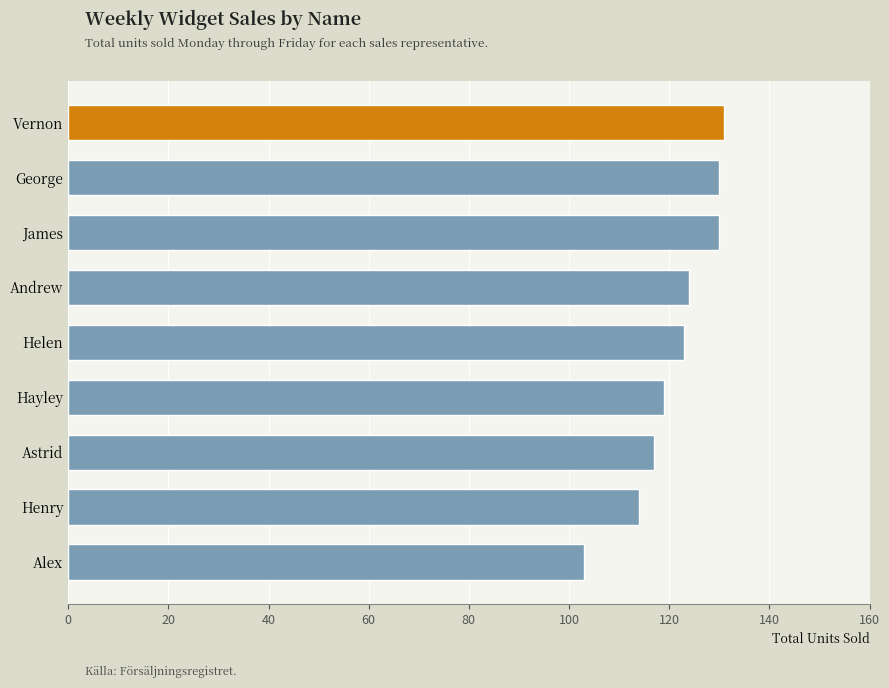

What is the minimum value shown in the chart?

103